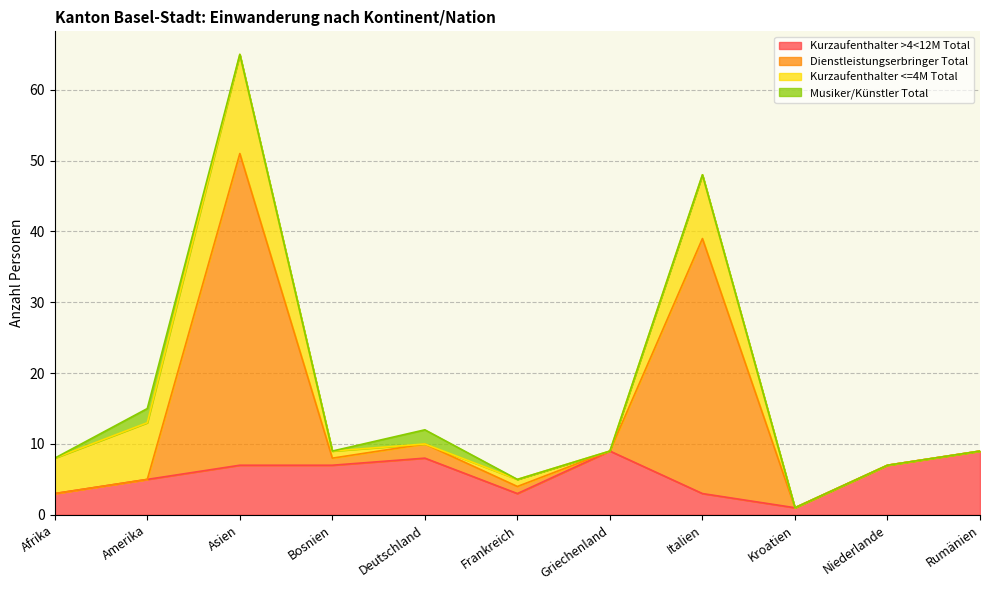

Between Deutschland and Niederlande, which series saw the biggest shift?

Dienstleistungserbringer Total